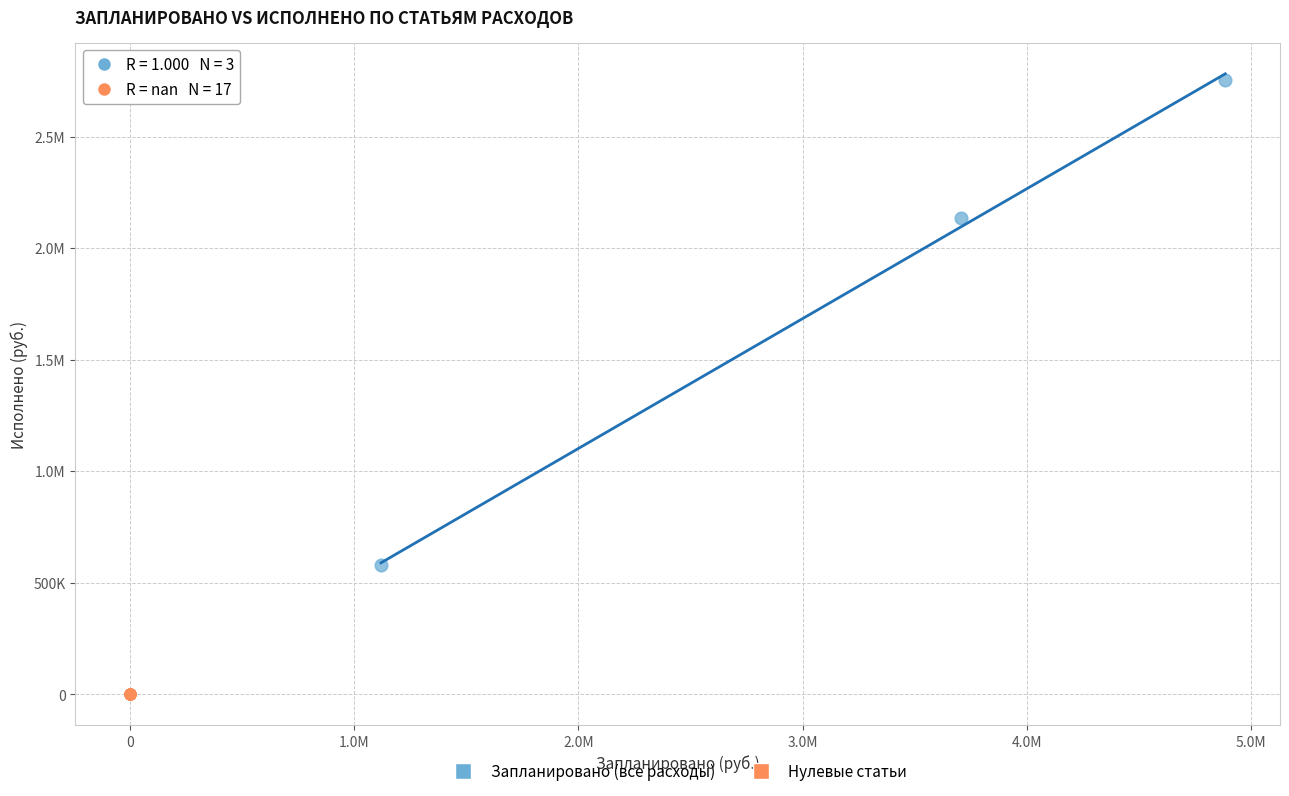

What are all the series names shown in the legend?

Запланировано (все расходы), Нулевые статьи